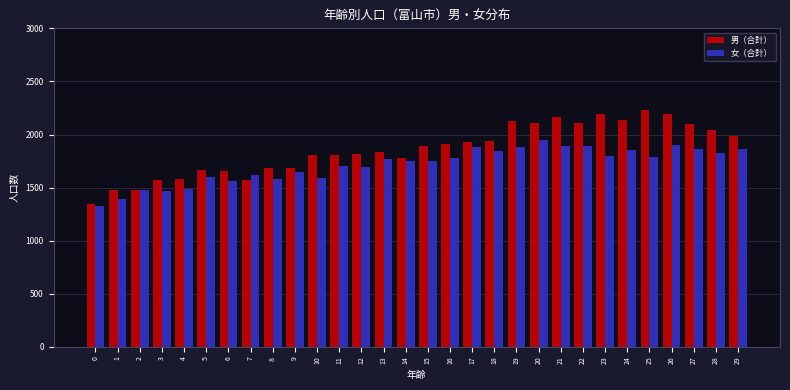

What is the total value across all series at 10?

3399